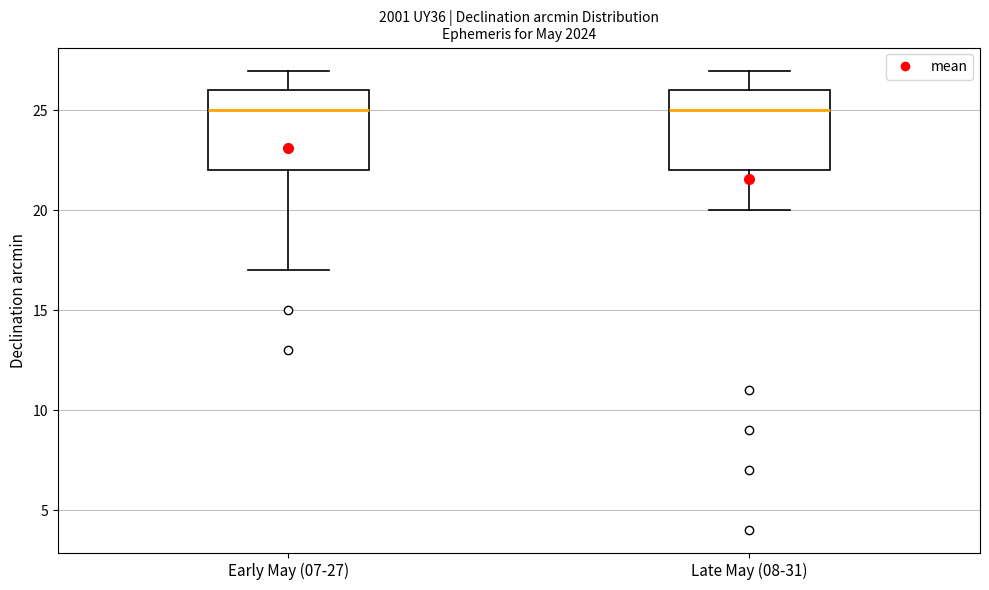

Reading left to right, transcribe this box plot: for each box, give where its median line is, the range the box spans, and where its two whiskers end, as read against the y-axis. The values are not printed on the chart, so give them approximately, as read against the axis.

Early May (07-27): median 25, box 22 to 26, whiskers 17 to 27
Late May (08-31): median 25, box 22 to 26, whiskers 20 to 27